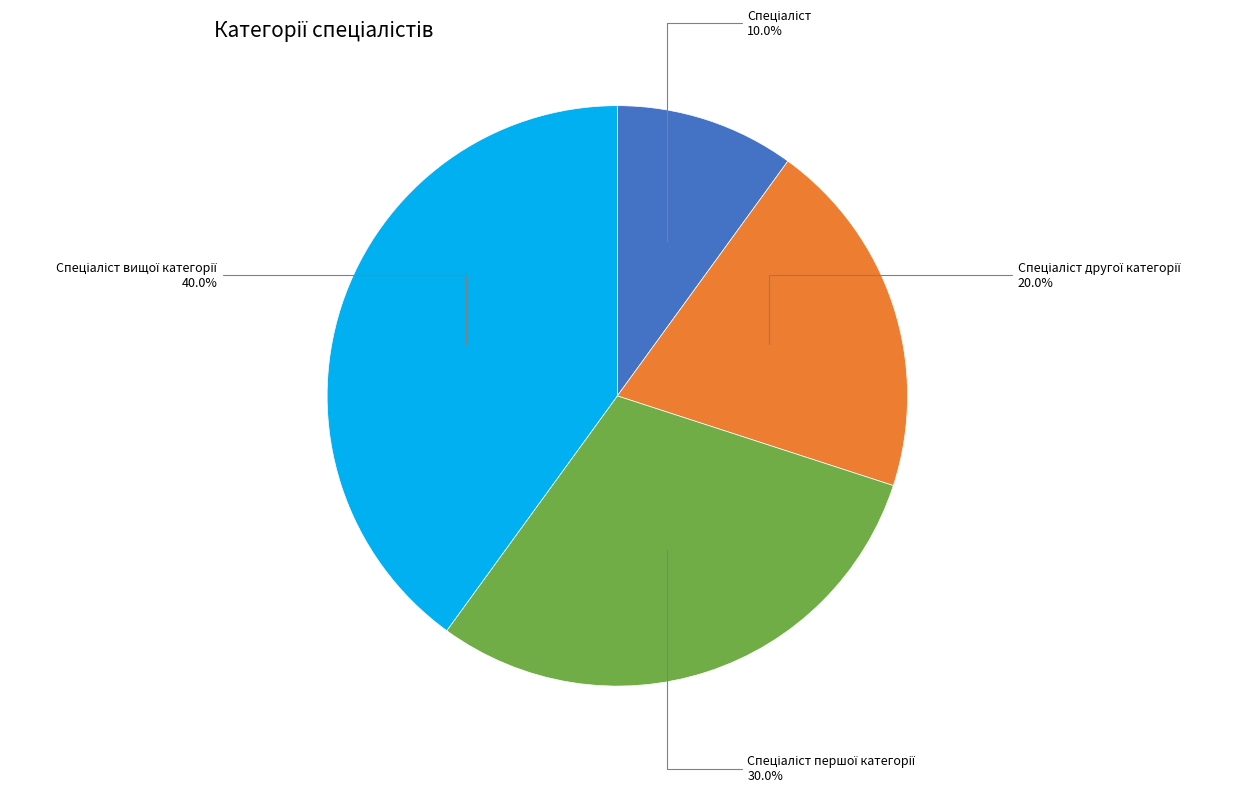

Does any single category account for the majority?

No